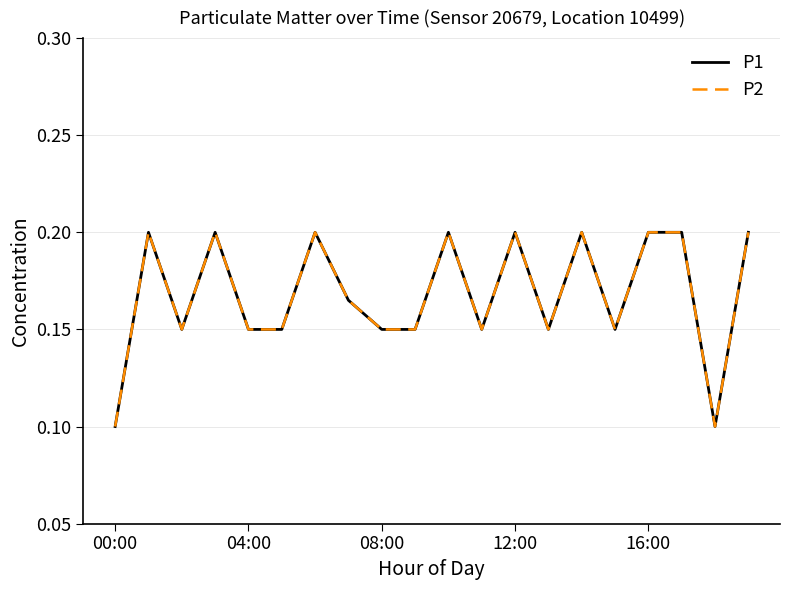

Count the P1 values in the range 0 to 1.

20